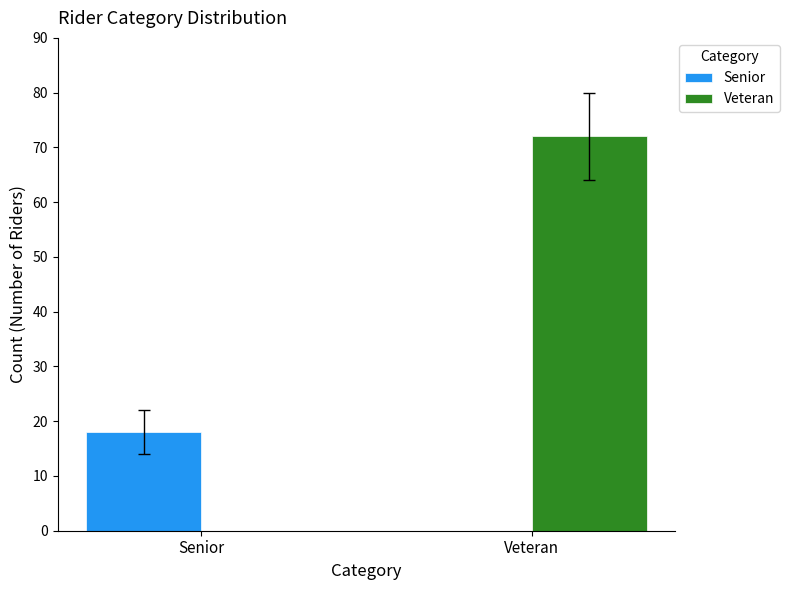

Which series changed the most between Senior and Veteran?

Veteran